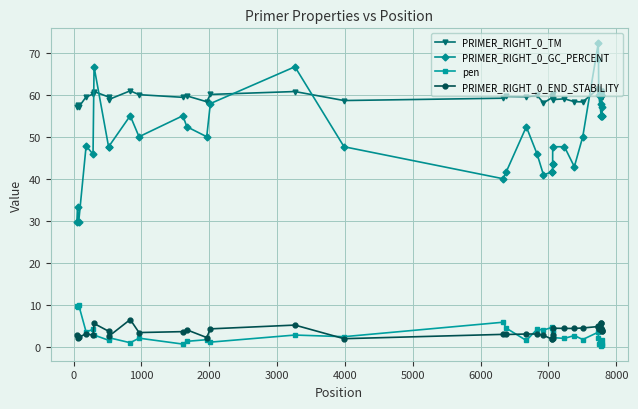

At how many categories does at least one series exceed 50?

40